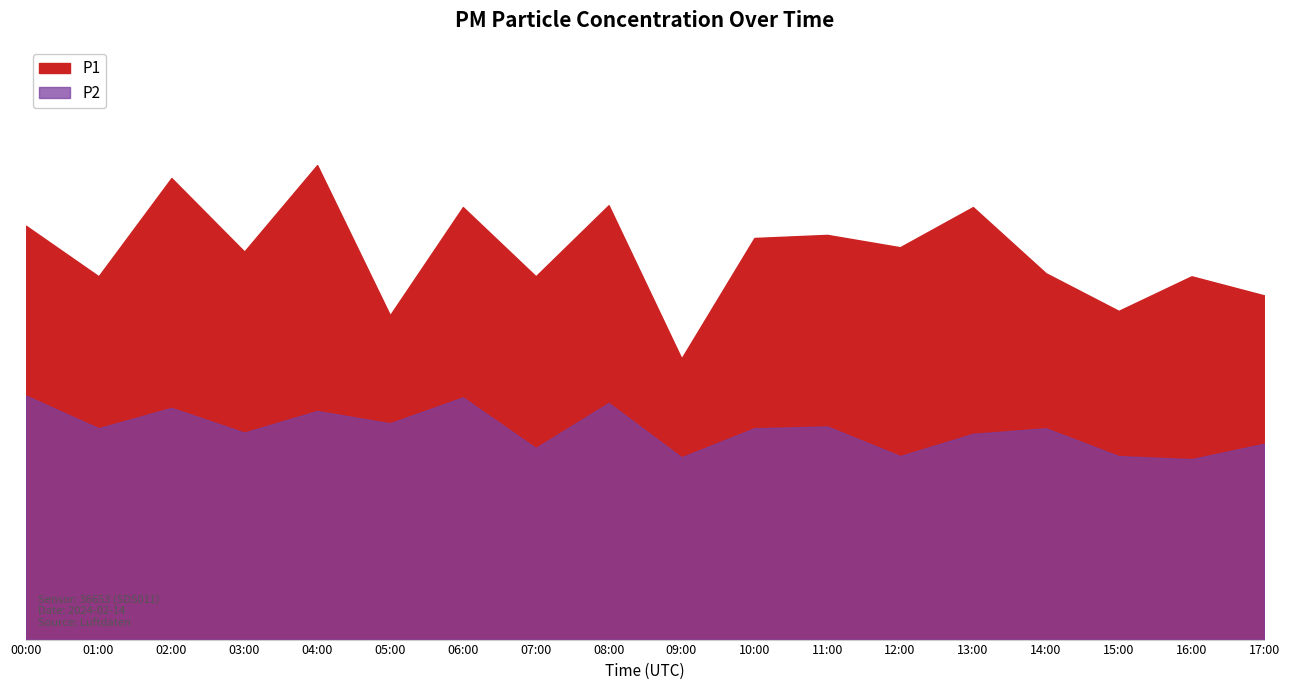

True or false: P1 and P2 cross at least once.

False